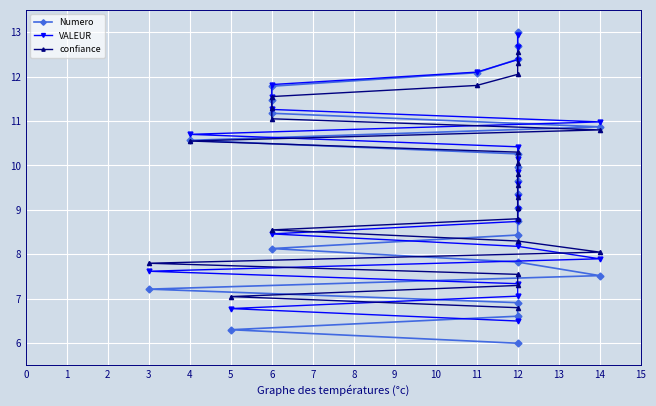

Rank the series by their maximum value, from lowest to highest.

confiance, VALEUR, Numero